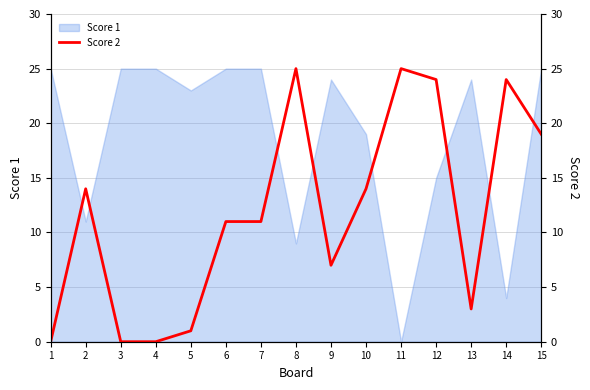

Where does the data first go above 11?

2